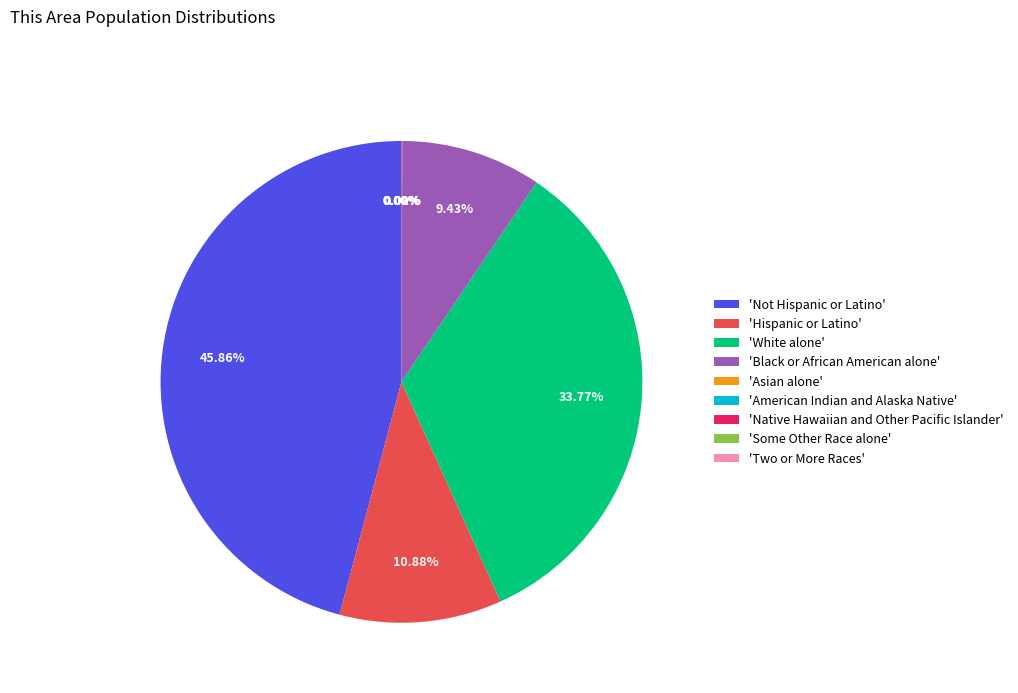

Is there a majority slice in this chart?

No